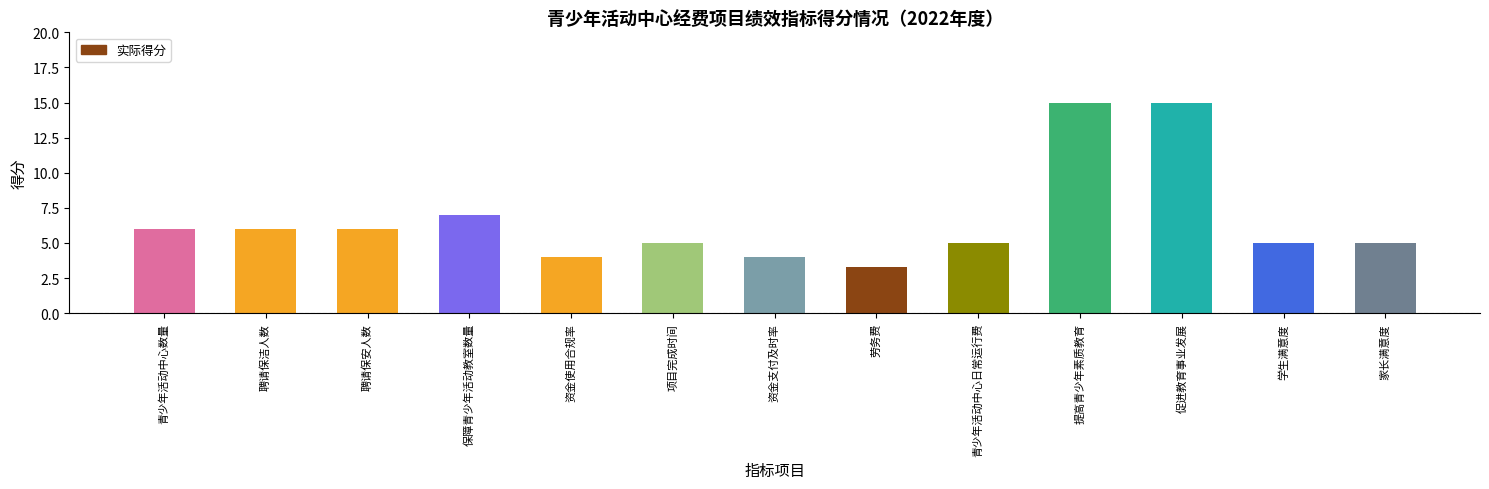

What is the smallest value displayed?

3.3